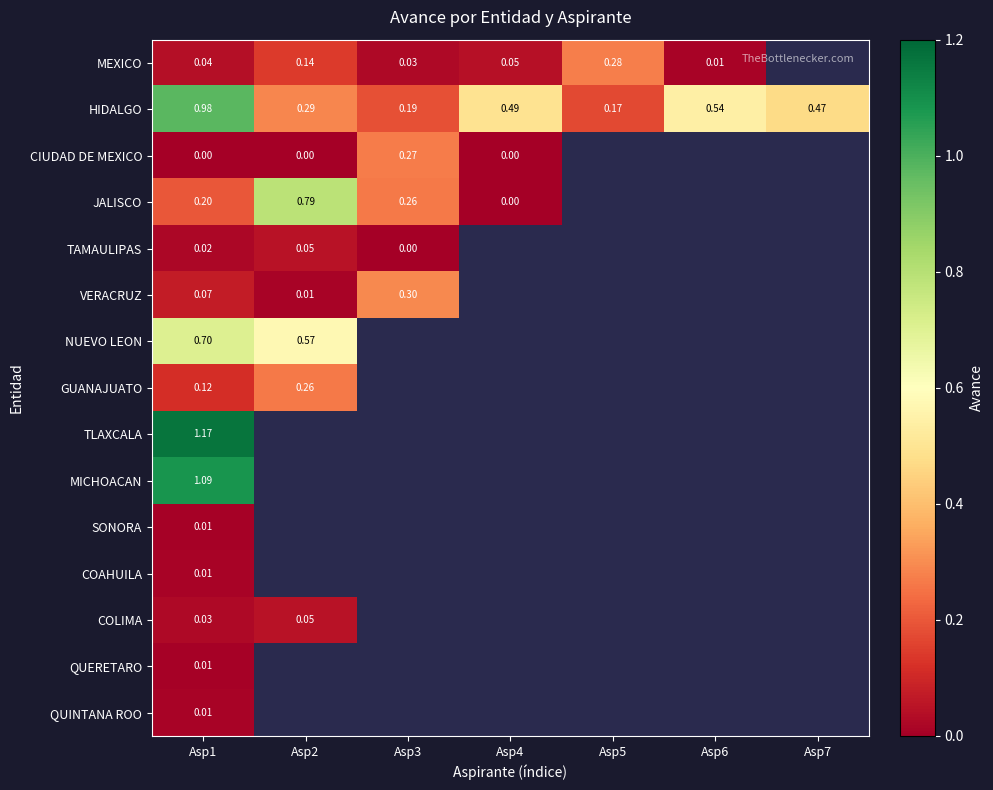

Is the value of SONORA at Asp1 greater than the value of HIDALGO at Asp1?

No